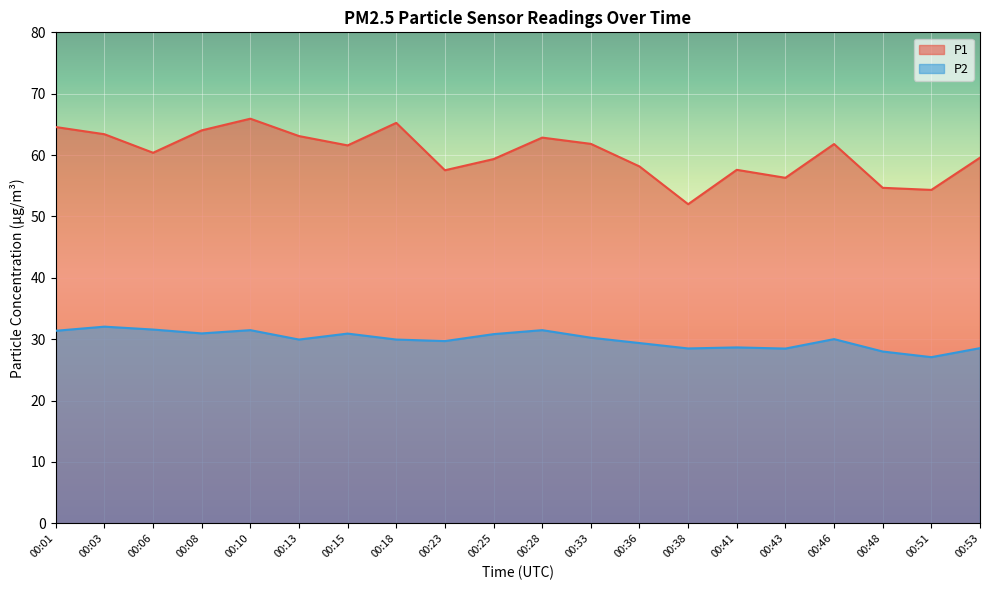

At how many categories does at least one series exceed 29?

20